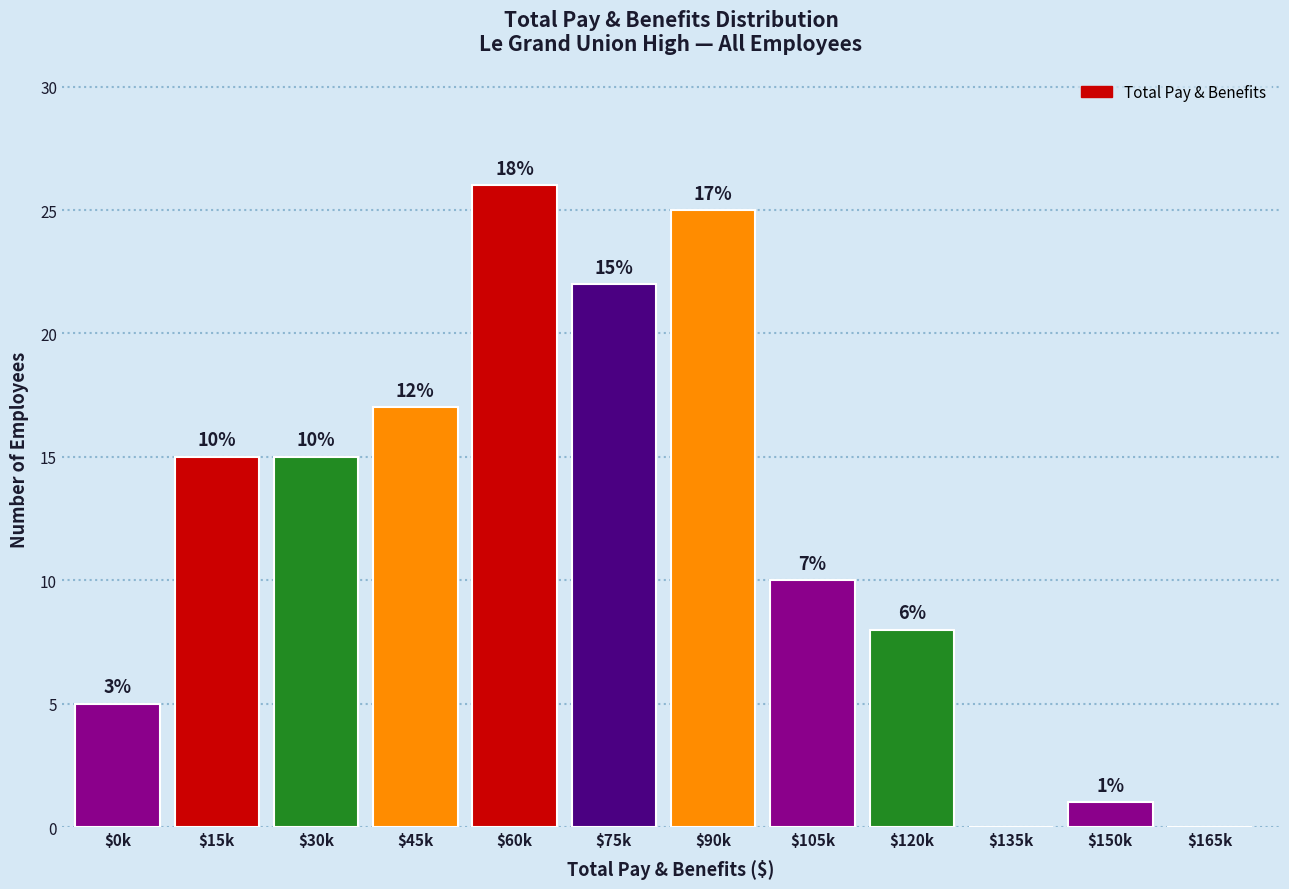

How many values are between 5 and 22?

7